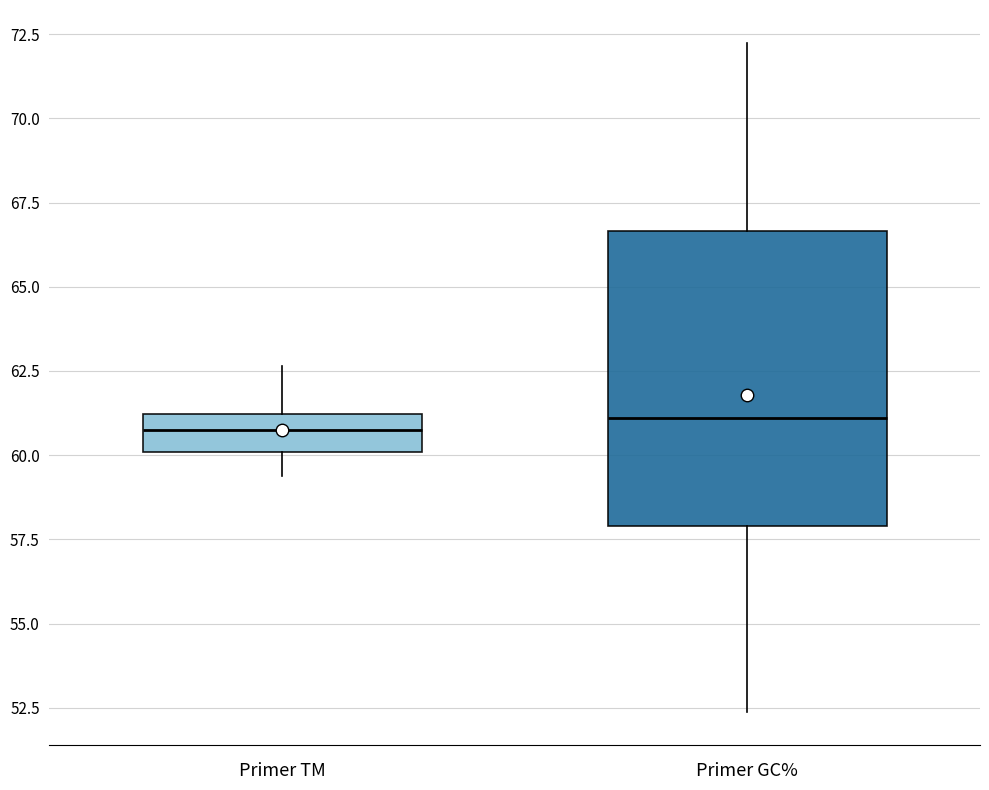

Which box is the tallest, from its lower edge to its upper edge?

Primer GC%